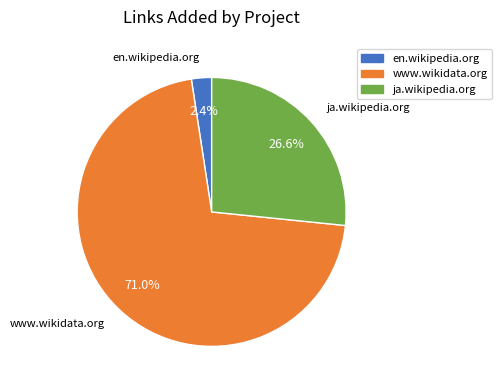

To the nearest percent, what percentage of the pie is en.wikipedia.org?

2%